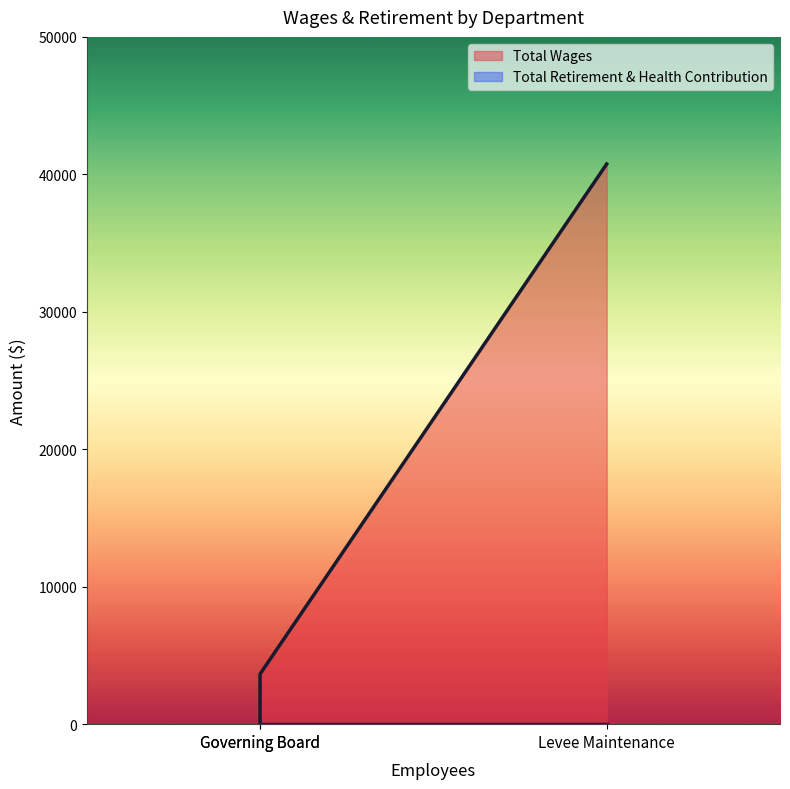

How many positive values are there?

2